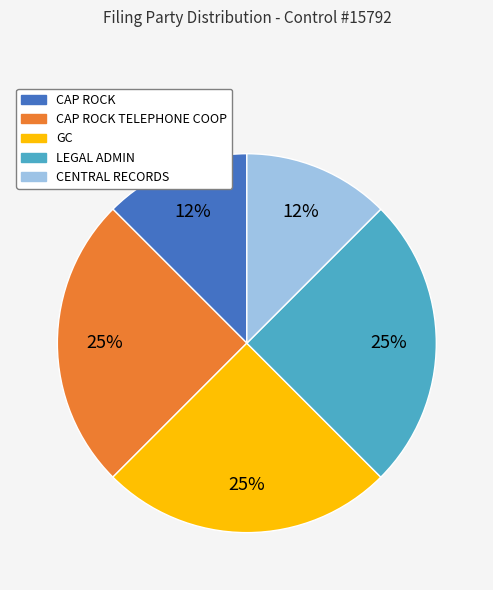

Approximately how many times larger is the value at LEGAL ADMIN compared to GC?

1.0